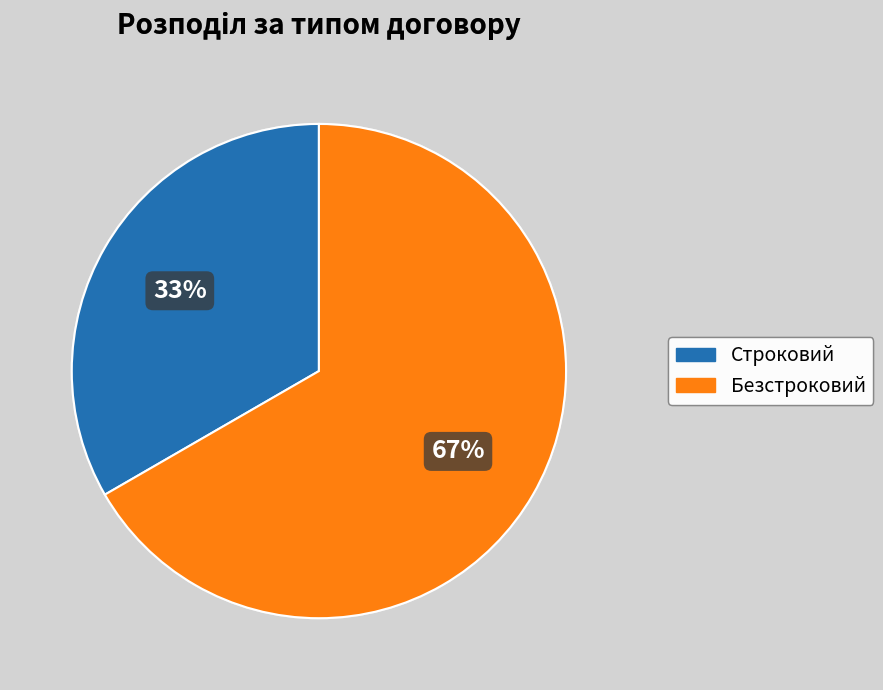

To the nearest percent, what portion does Строковий represent?

33%